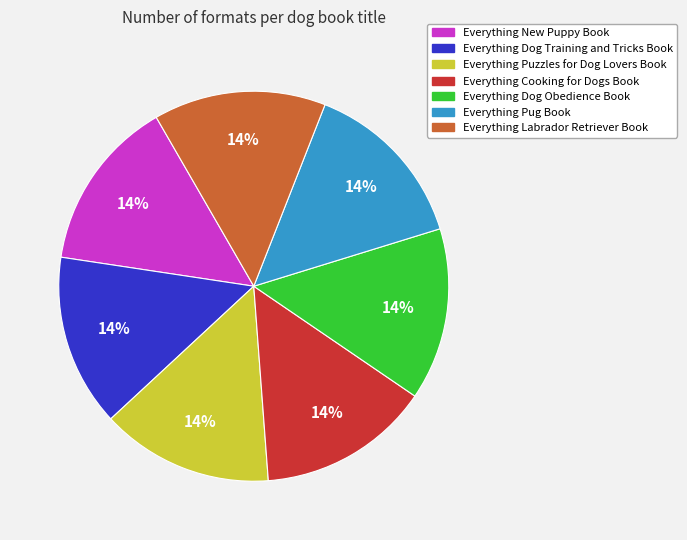

True or false: Everything Cooking for Dogs Book accounts for 14% of the total.

True